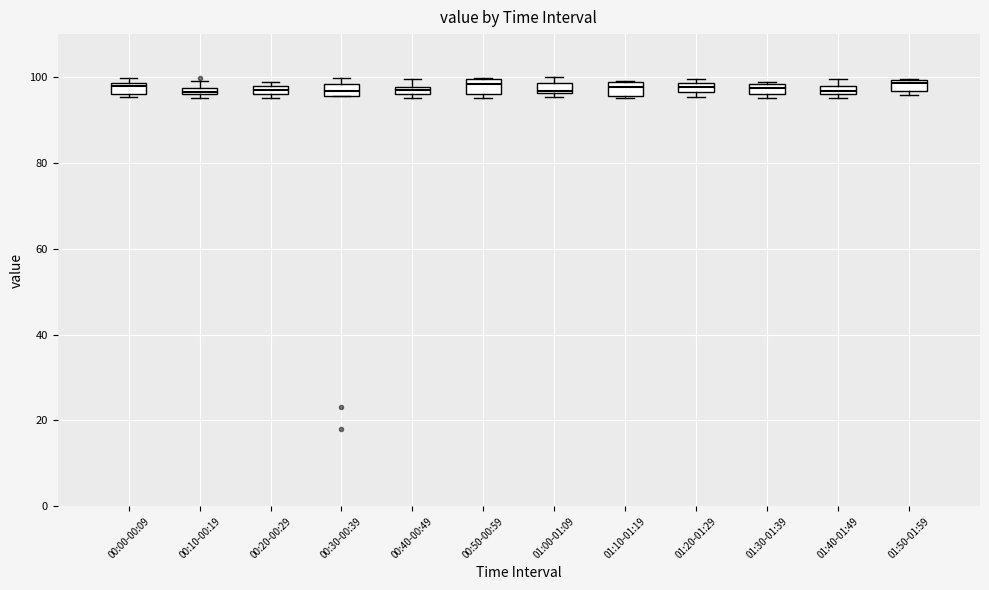

Where is the lower edge of the box for 00:40-00:49 on the y-axis? The values are not printed on the chart, so give them approximately, as read against the axis.

96